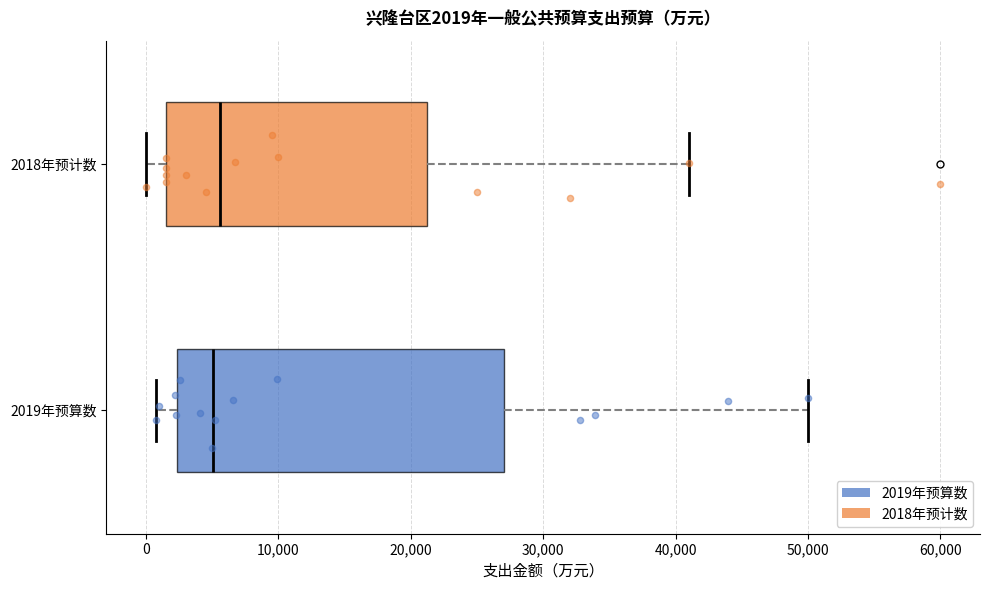

Comparing the boxes themselves (not the whiskers), which one is the widest?

2019年预算数